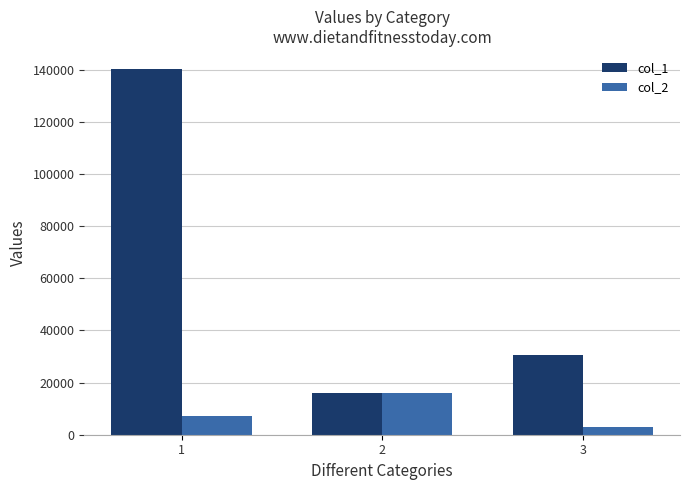

What is the value of the col_1 bar at the 1st from the left?

140123.4